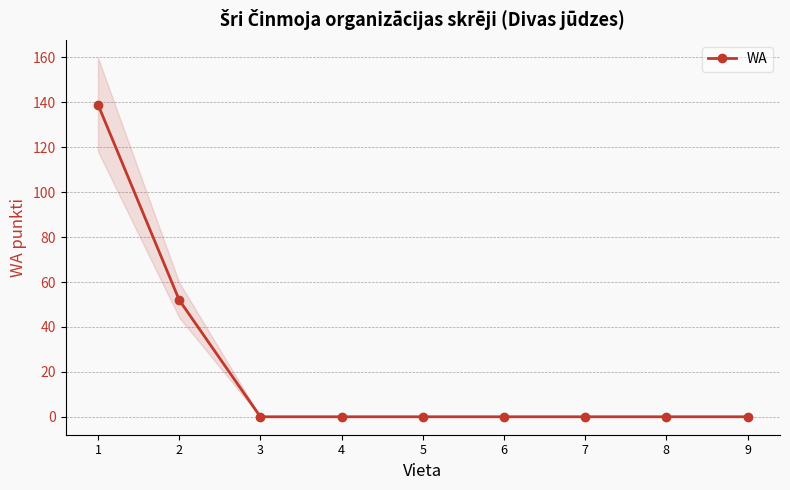

What is the average value?

21